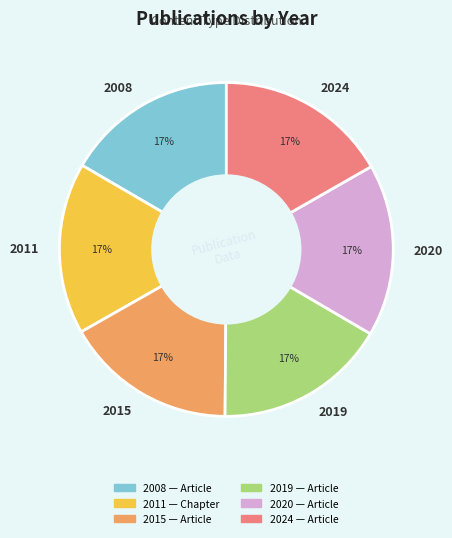

What is the ratio of the value at 2020 to the value at 2015?

1.0